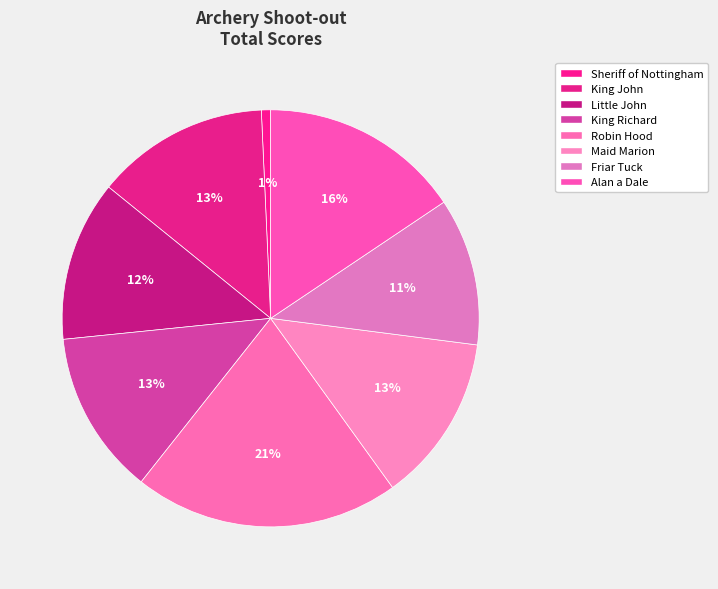

The Little John slice represents 12% of the pie. True or false?

True